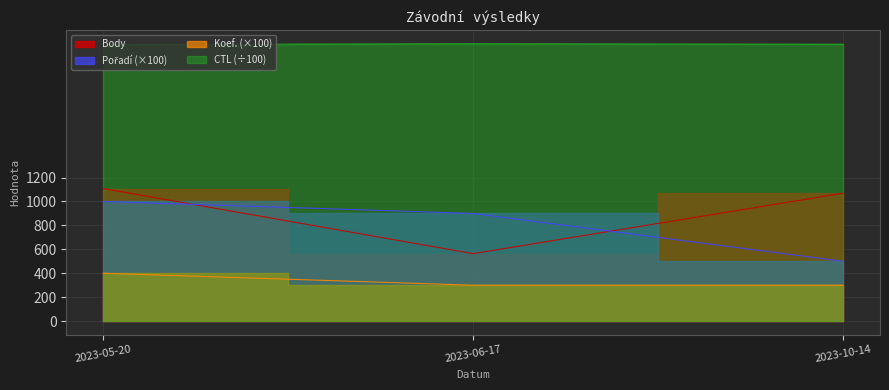

Reading right to left, list all the values displayed in this chart.

Body: 2023-10-14=1069.0	2023-06-17=564.0	2023-05-20=1108.0
Pořadí: 2023-10-14=500.0	2023-06-17=900.0	2023-05-20=1000.0
Koef.: 2023-10-14=300.0	2023-06-17=300.0	2023-05-20=400.0
CTL: 2023-10-14=2314.0	2023-06-17=2319.1	2023-05-20=2311.4